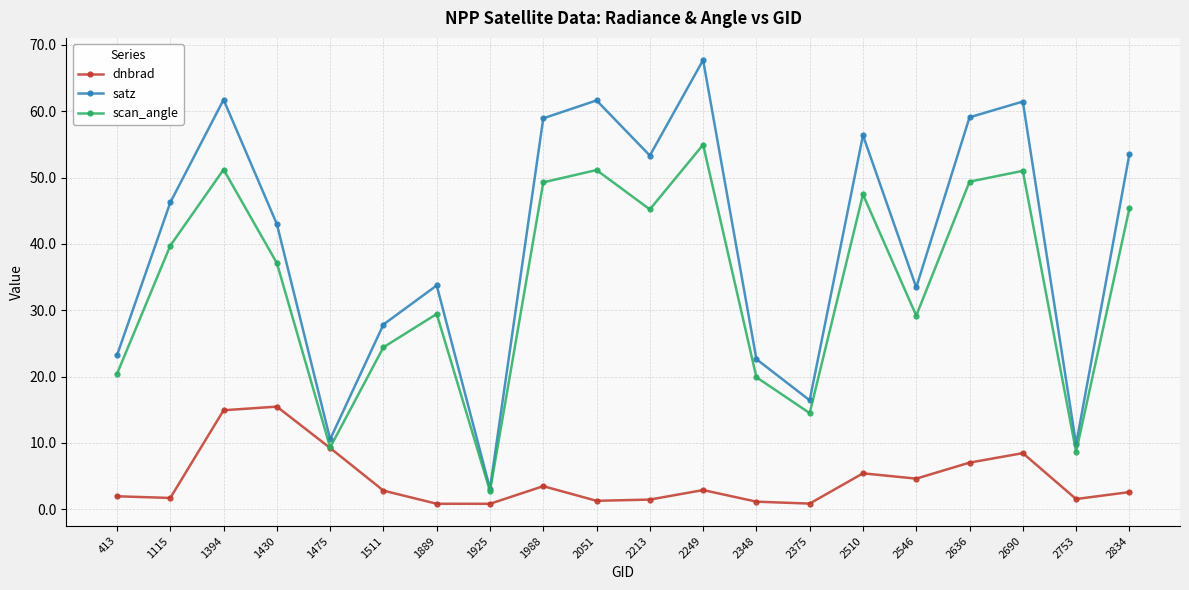

Read the satz value at 1925.

3.1